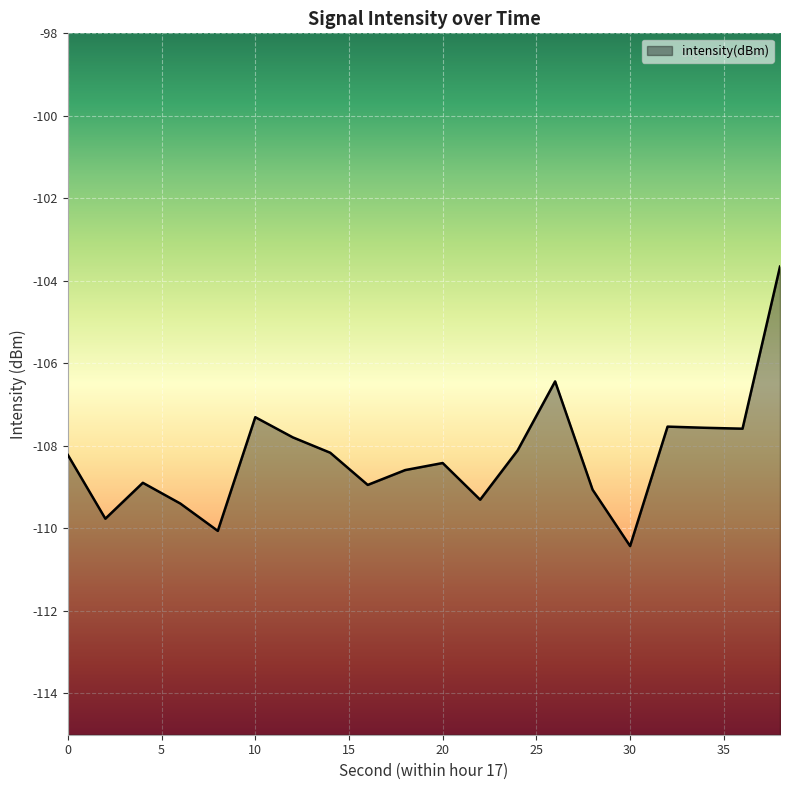

True or false: there are more than 2 points higher than both neighbors.

True